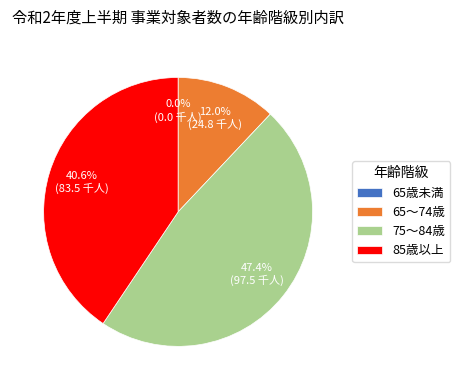

Is there a majority slice in this chart?

No